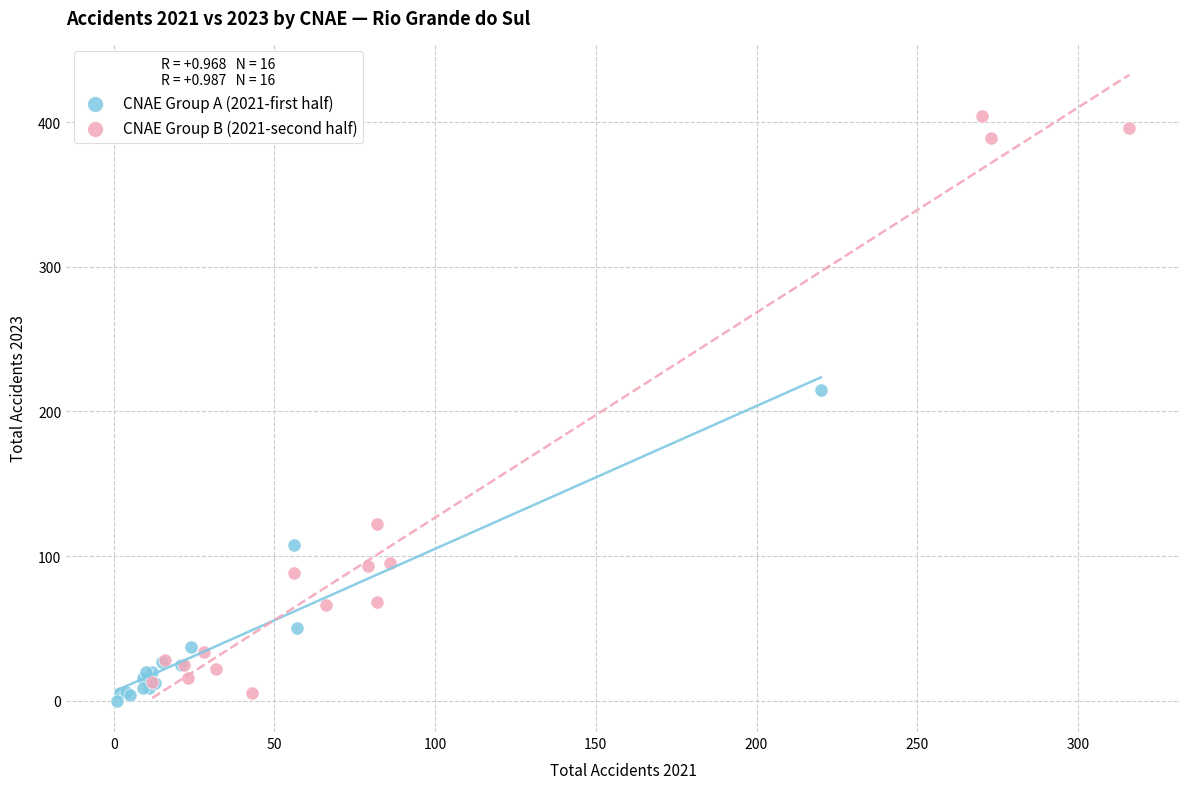

Which series has the largest Y range (max minus min)?

CNAE Group B (2021-second half)